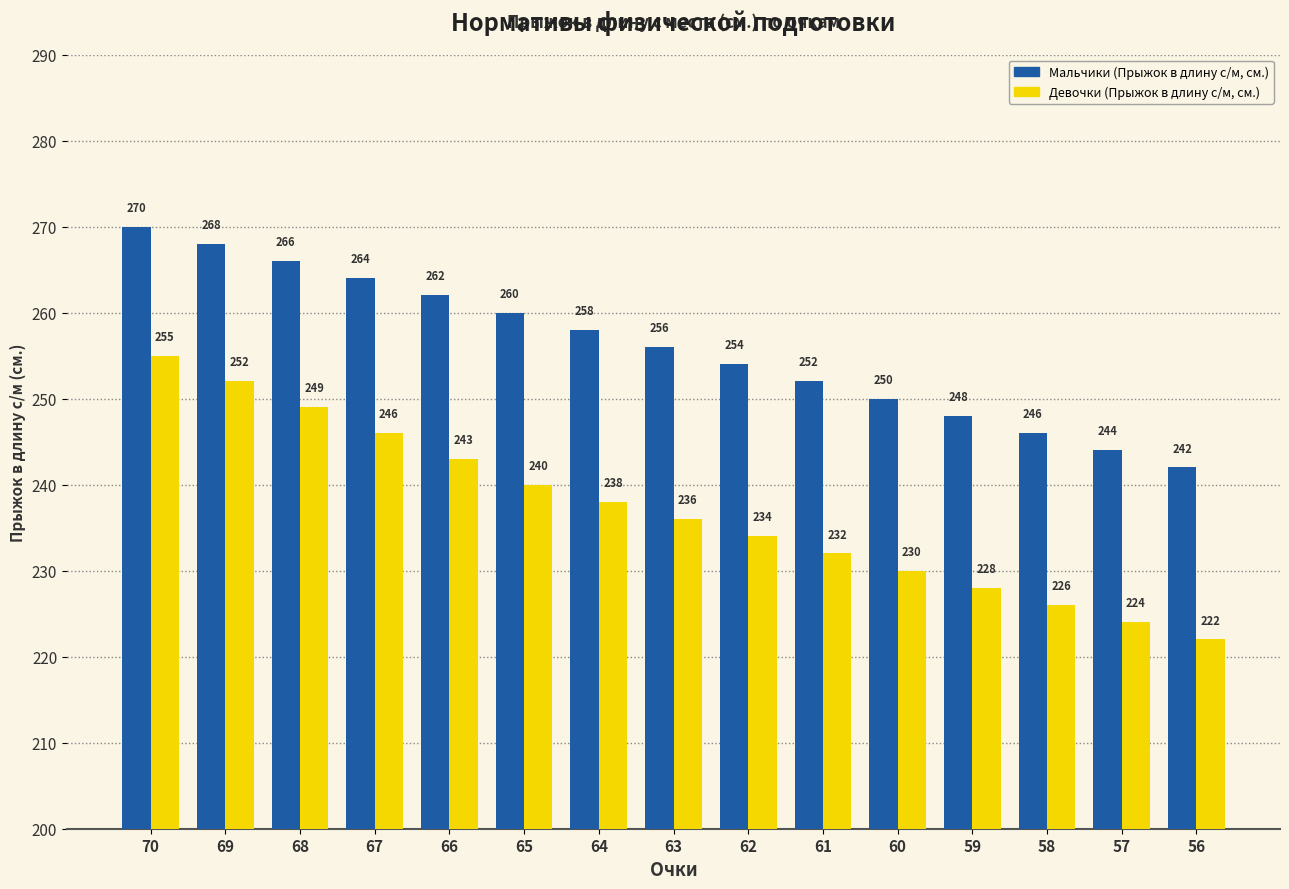

Reading left to right, what are all the values shown in this chart?

Мальчики (Прыжок в длину с/м, см.): 70=270	69=268	68=266	67=264	66=262	65=260	64=258	63=256	62=254	61=252	60=250	59=248	58=246	57=244	56=242
Девочки (Прыжок в длину с/м, см.): 70=255	69=252	68=249	67=246	66=243	65=240	64=238	63=236	62=234	61=232	60=230	59=228	58=226	57=224	56=222